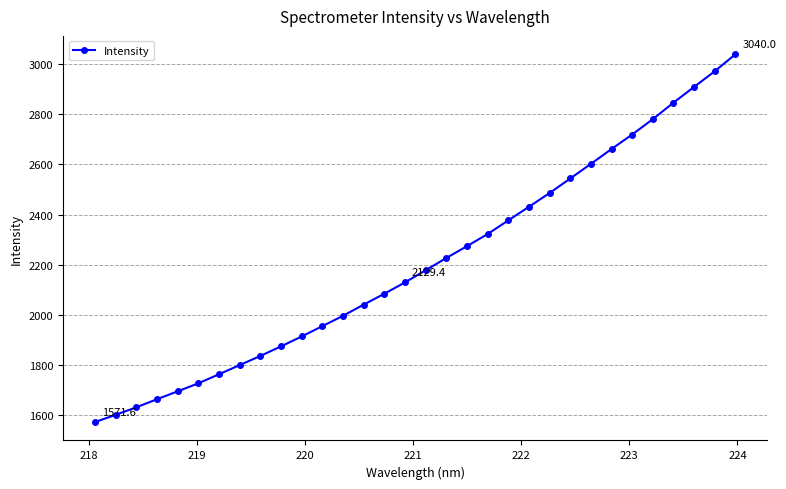

How many distinct data groups are displayed?

1